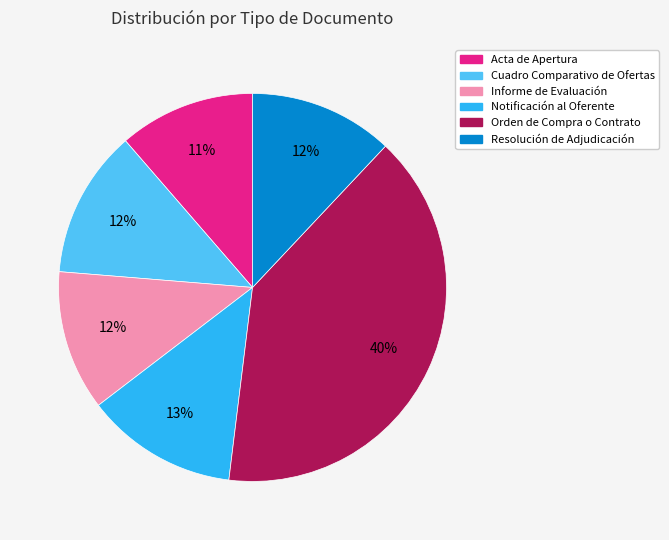

The Resolución de Adjudicación slice represents 7% of the pie. True or false?

False